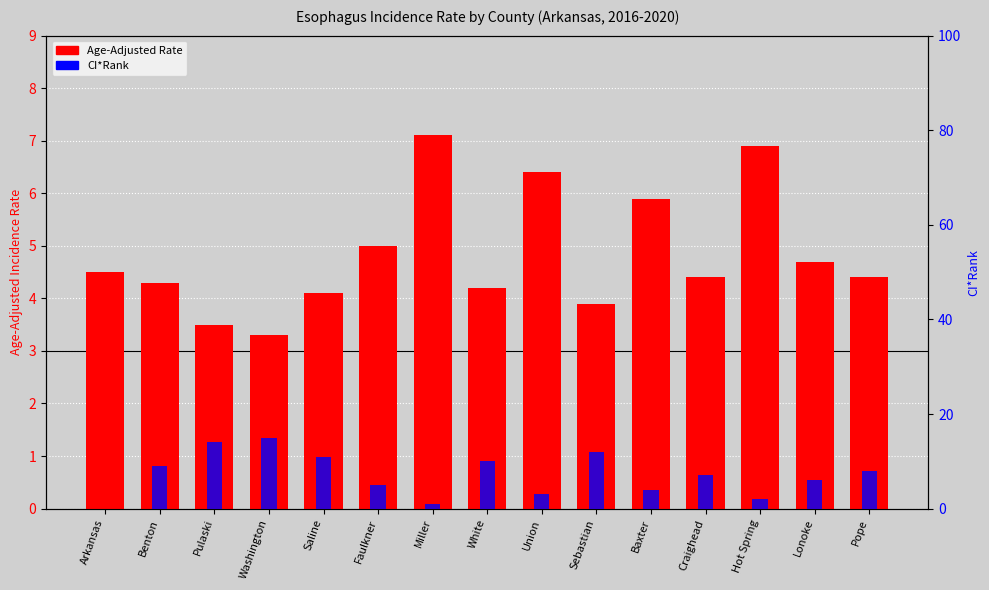

At which category is the sum across all series the highest?

Washington